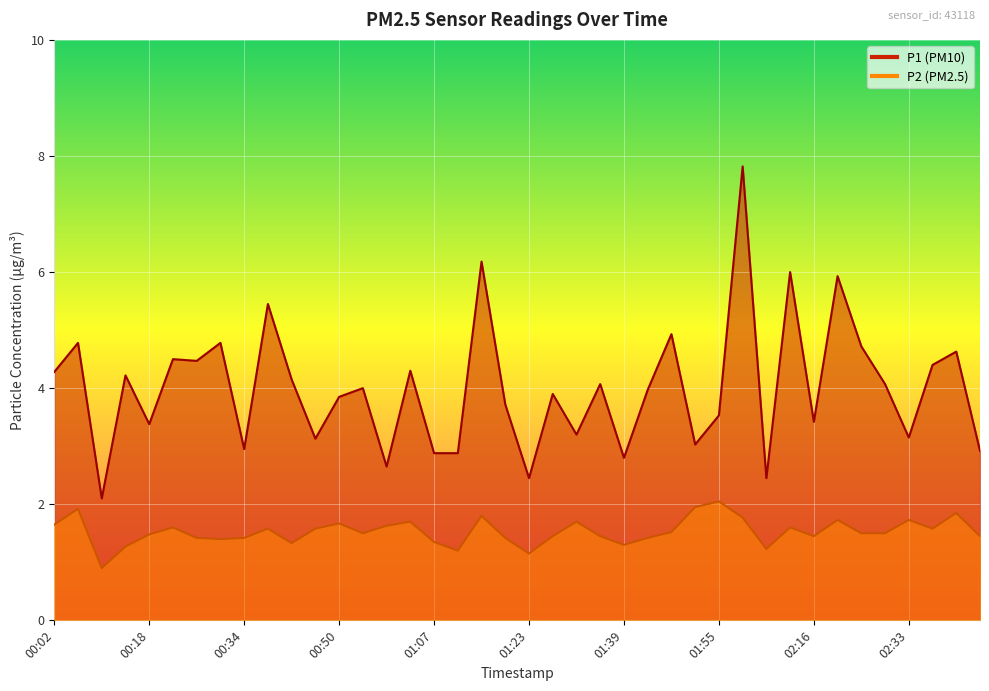

Which category has the highest value across all series?

02:04